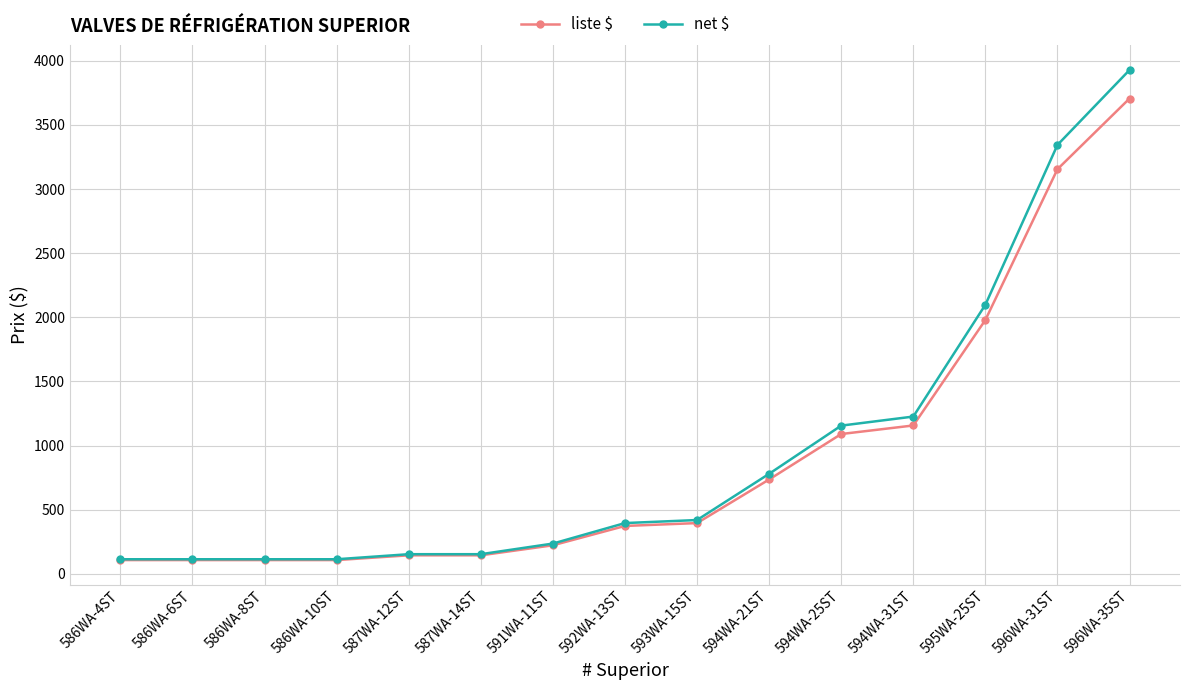

What is the sum of the net $ values at 591WA-11ST and 595WA-25ST?

2334.5